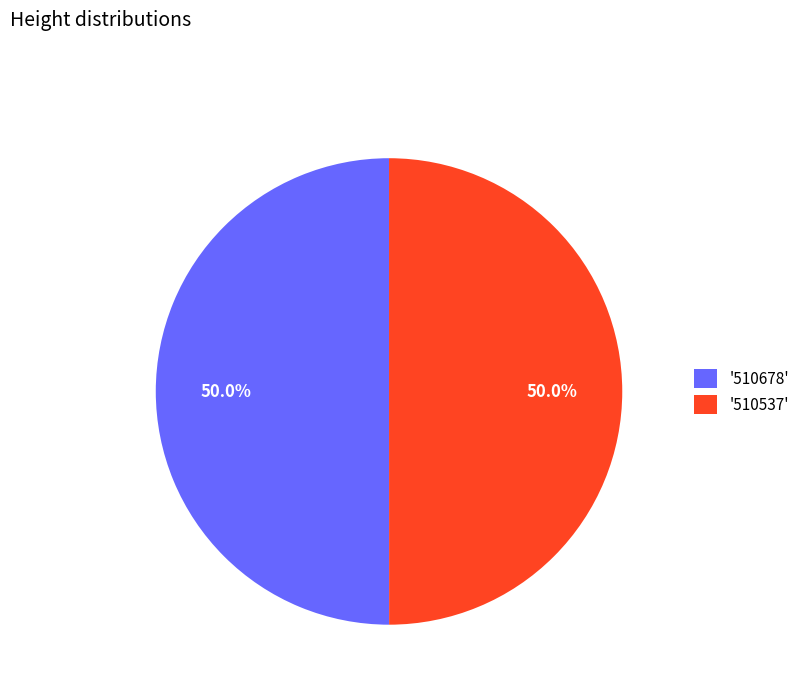

Is the sum of '510678' and '510537' greater than half?

Yes